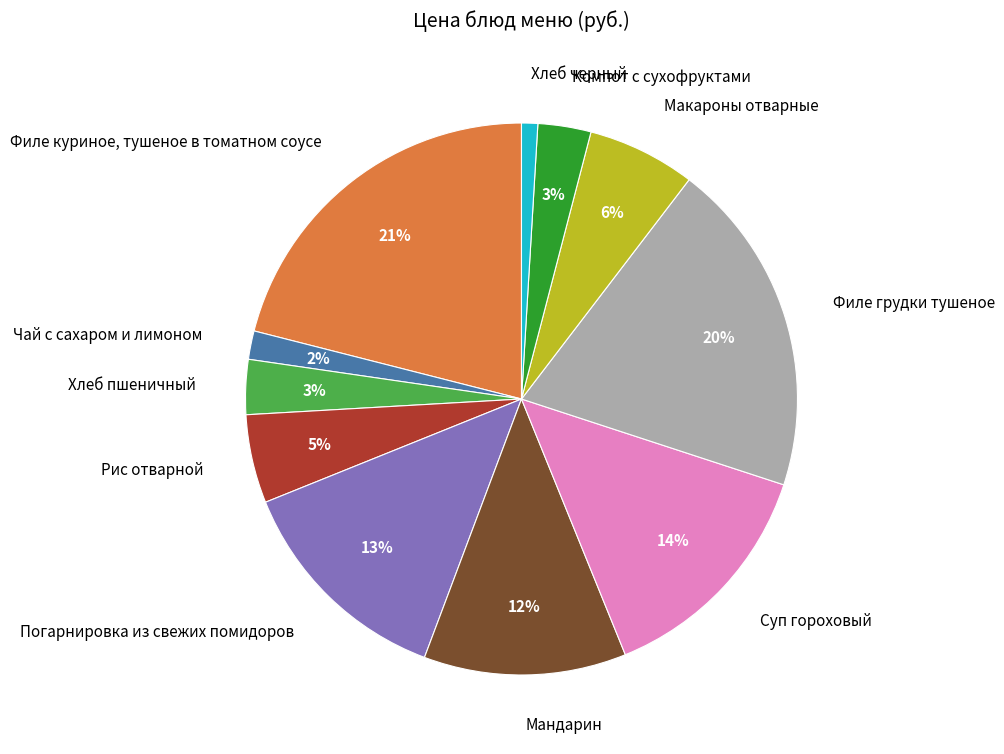

What is the largest slice in the pie chart?

Филе куриное, тушеное в томатном соусе